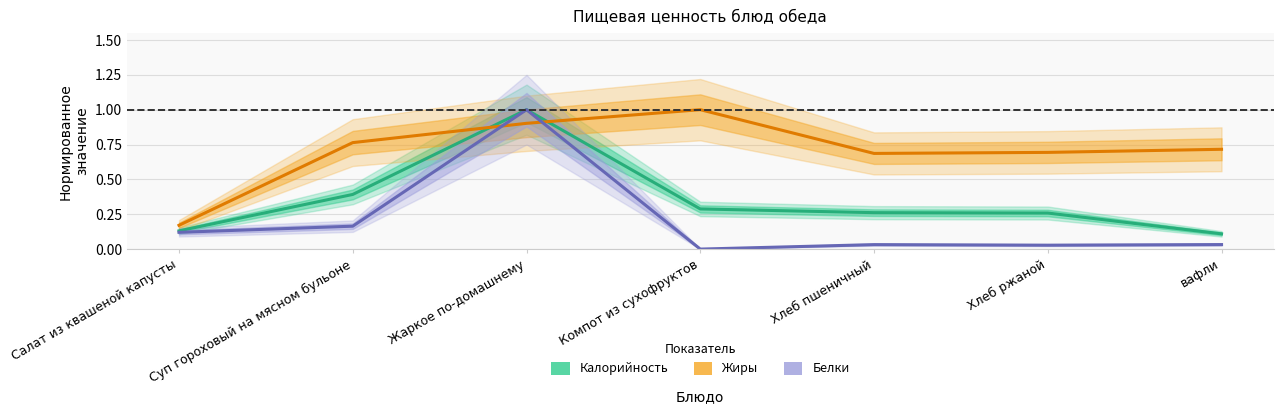

At which category does Белки reach its first local valley?

Компот из сухофруктов